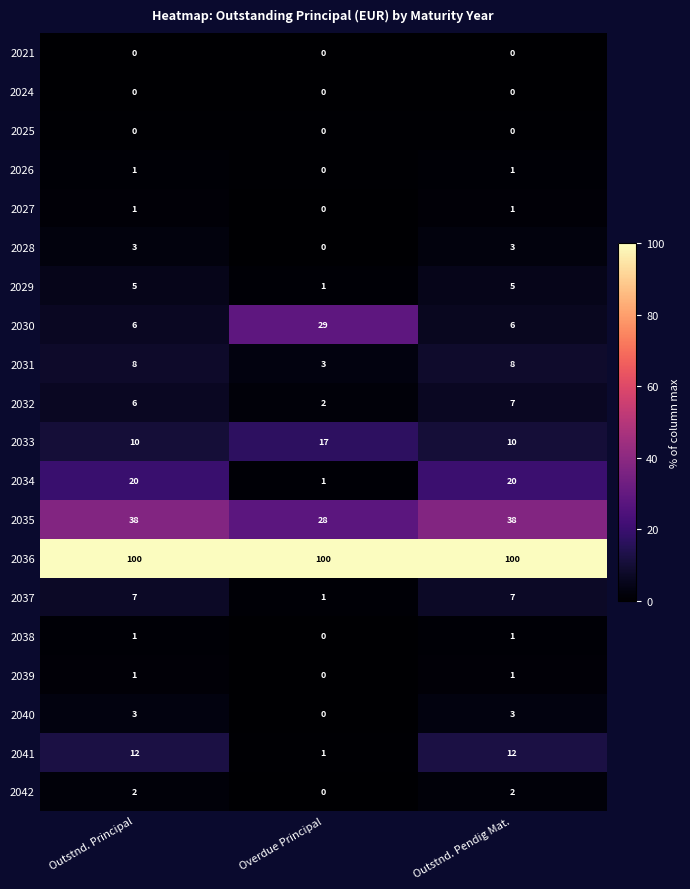

How many categories are shown in the chart?

3